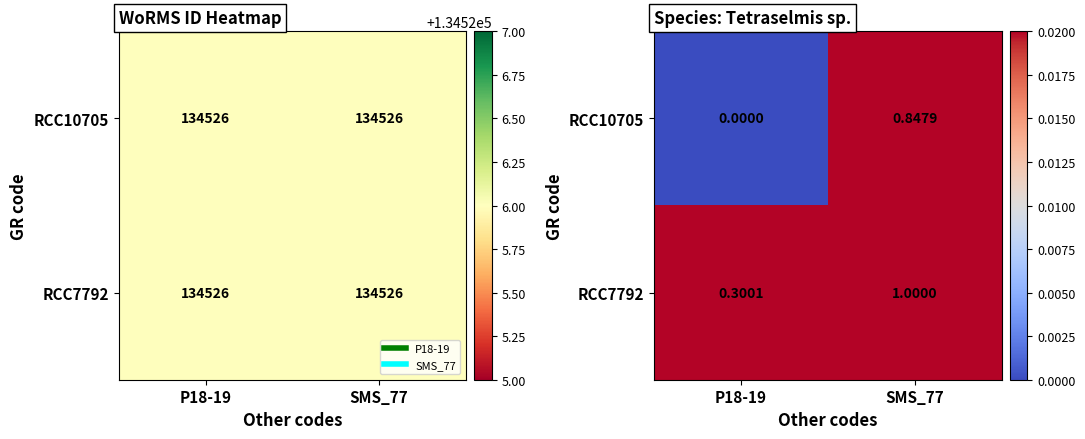

Which series has the largest total across all categories?

RCC7792